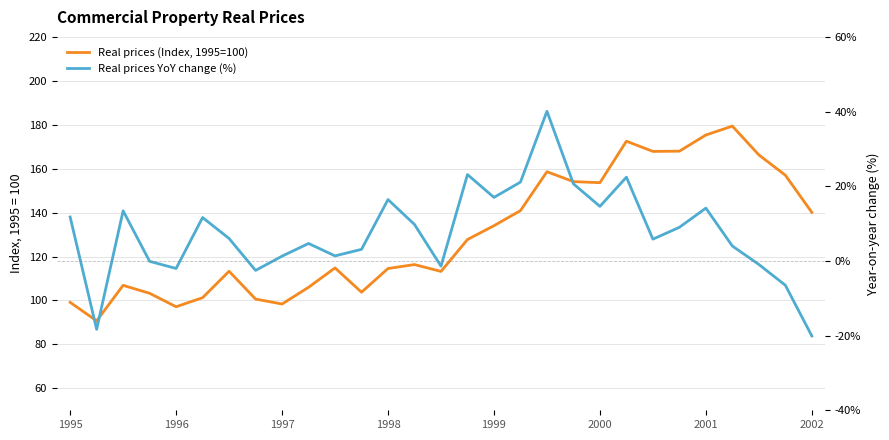

True or false: Real prices YoY change (%) and Real prices (Index, 1995=100) cross at least once.

False